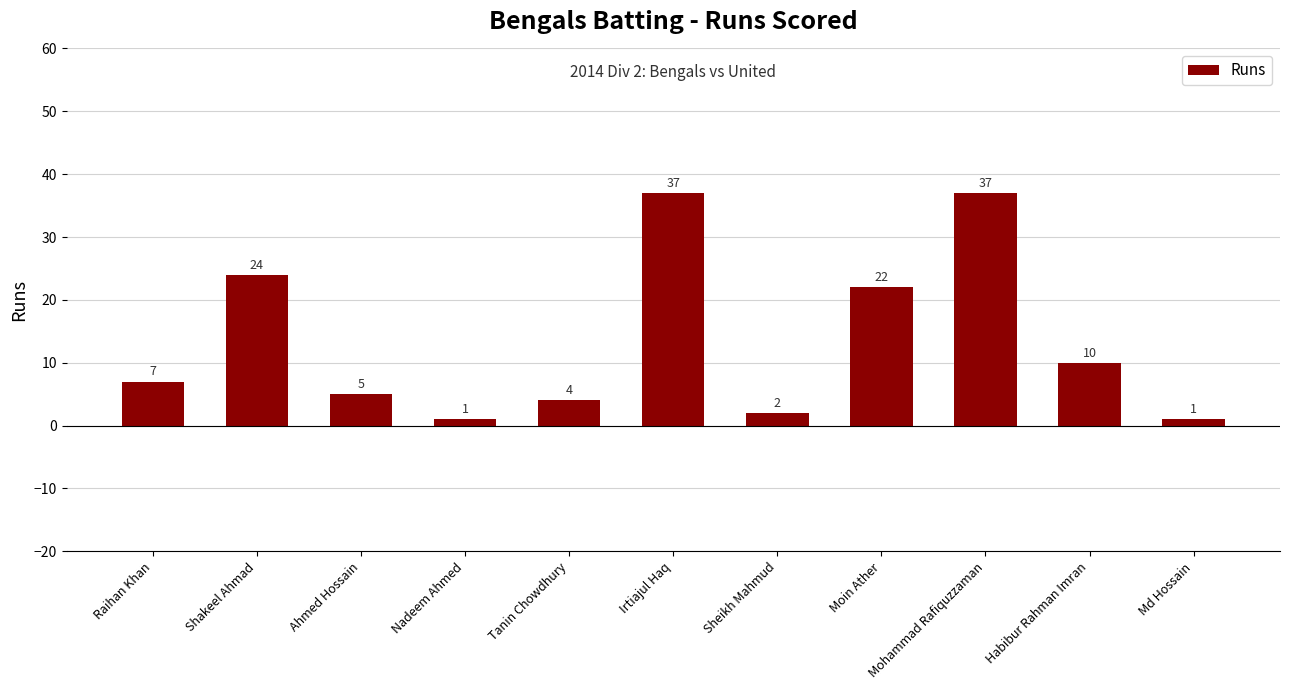

Reading left to right, list all the values displayed in this chart.

7	24	5	1	4	37	2	22	37	10	1